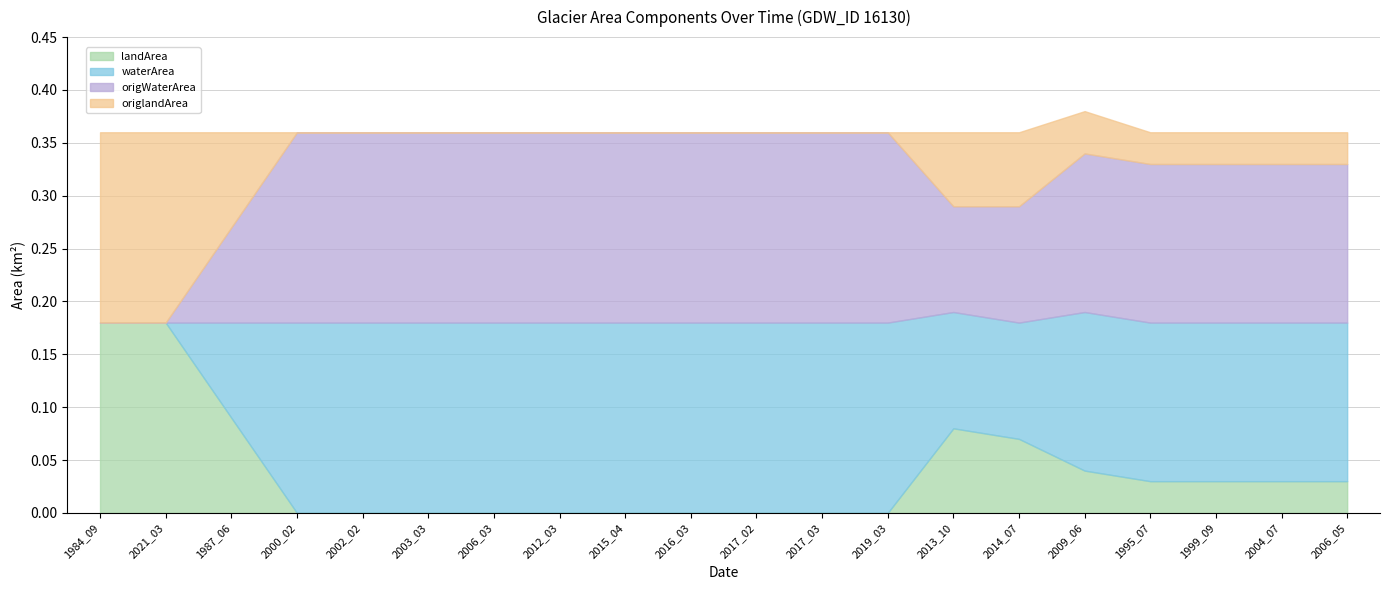

What is the maximum value for origWaterArea?

0.2